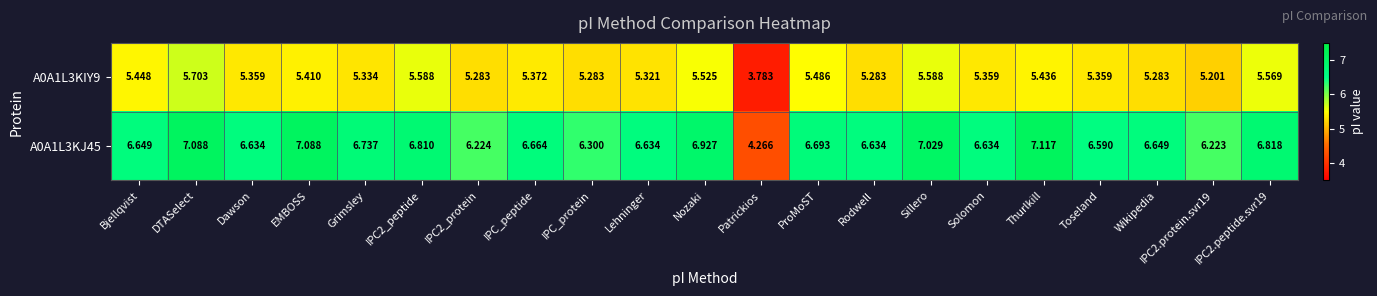

What is the maximum value shown in the chart?

7.1